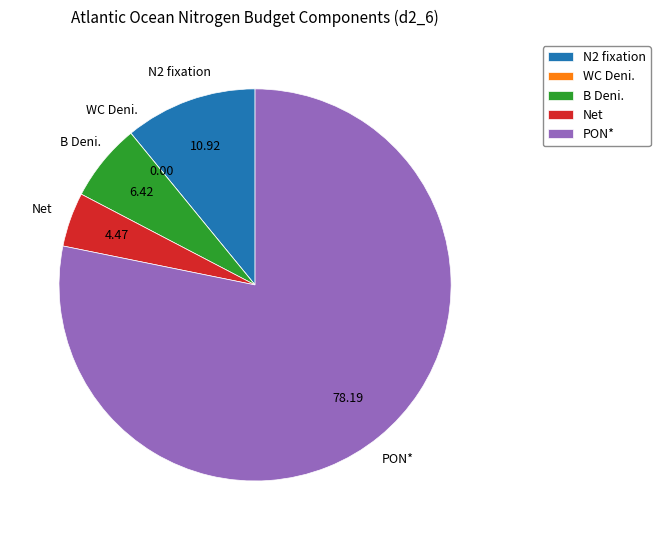

Between Net and PON*, which is larger?

PON*